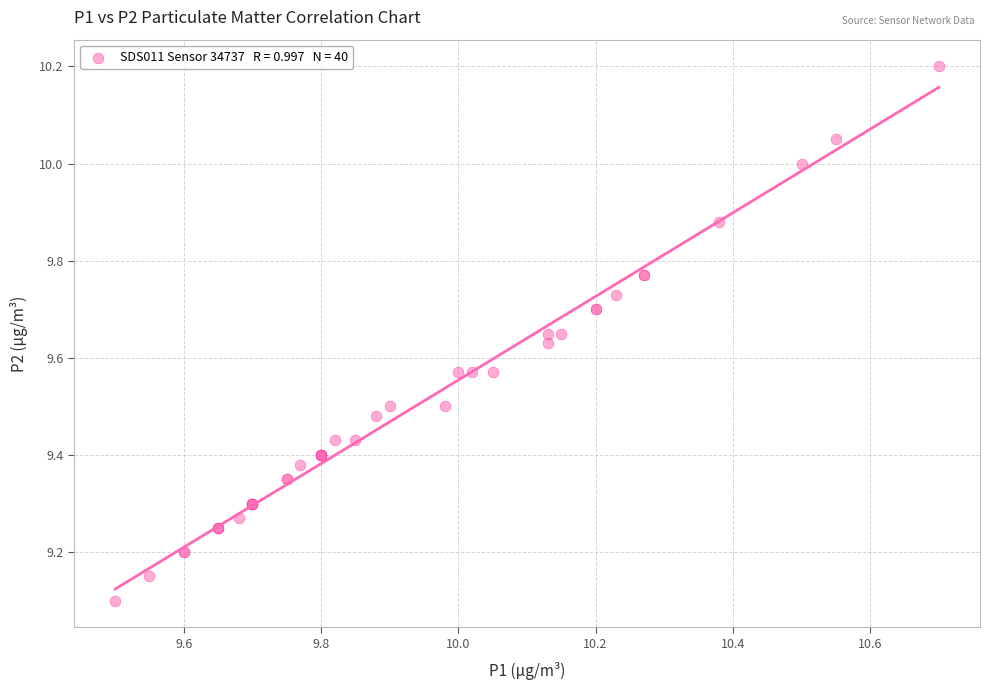

What Y value in the scatter plot is closest to 9?

9.1